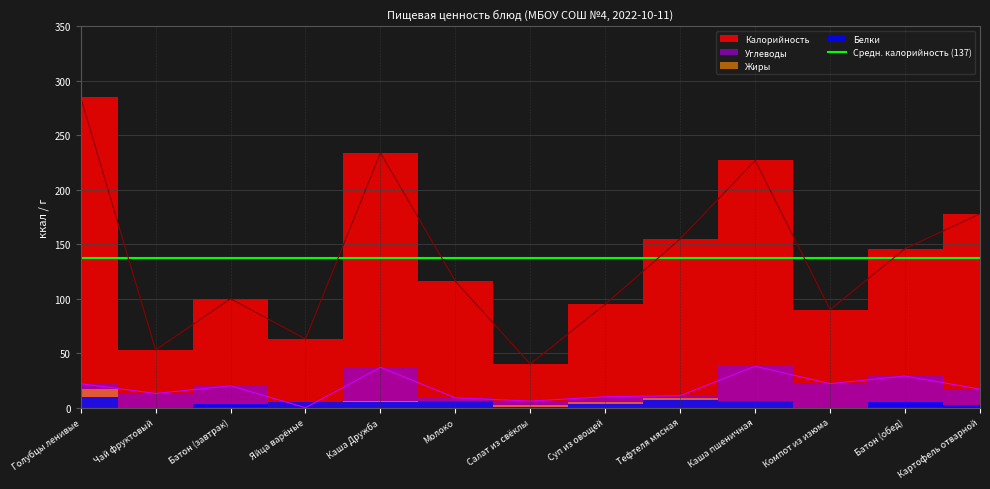

Is it true that Углеводы equals 6 at Молоко?

False